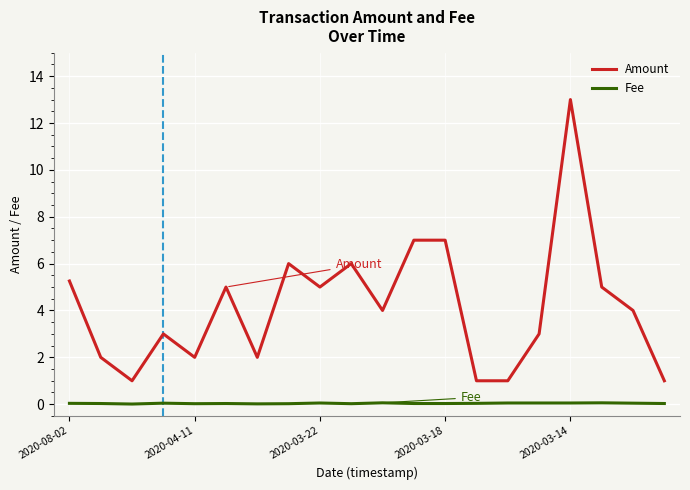

What is the difference between the maximum and minimum values in the Amount series?

12.0